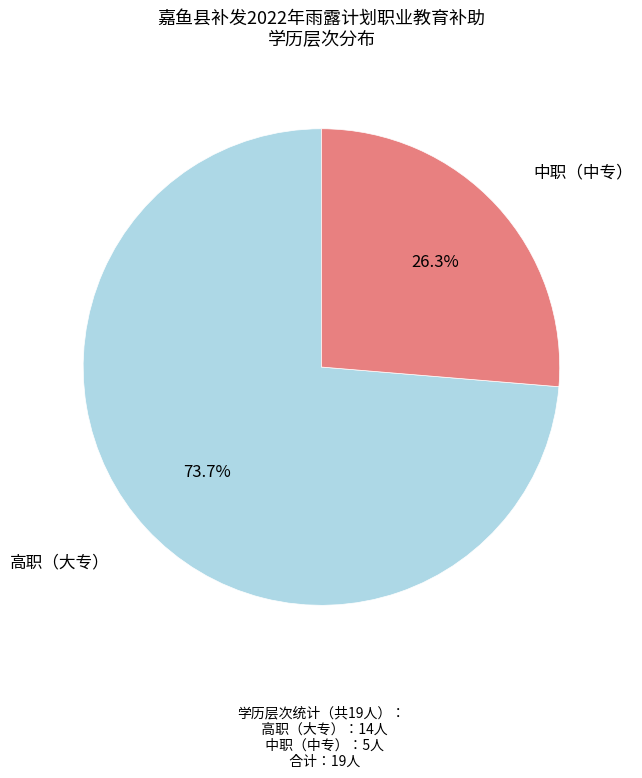

How much of the chart is everything except 中职（中专）?

73.7%